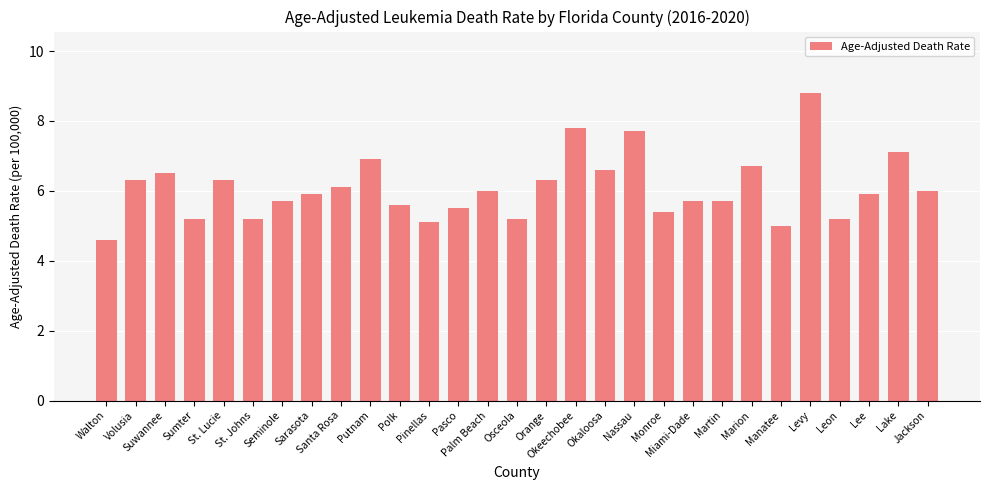

Is it true that the value at Santa Rosa is 6.1?

True